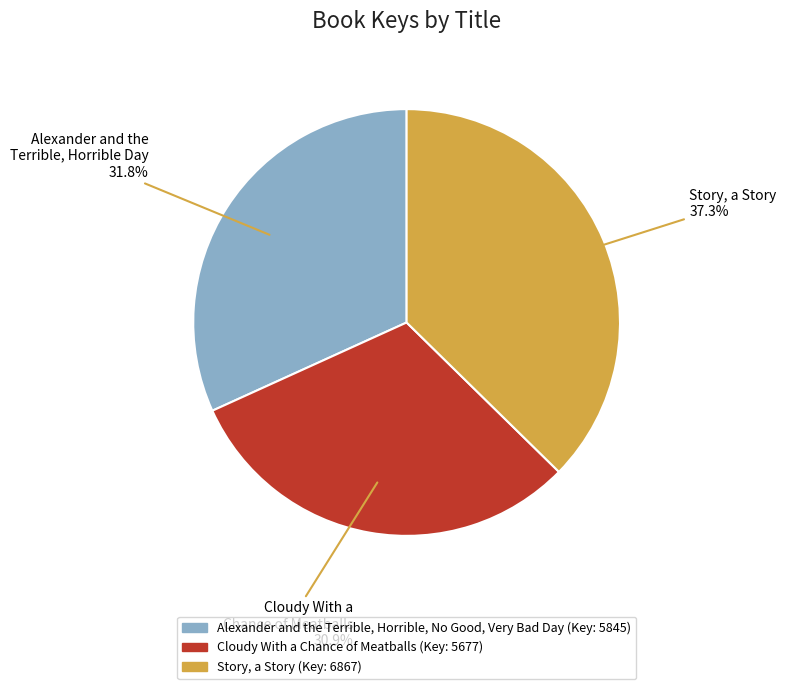

How many slices are in this pie chart?

3